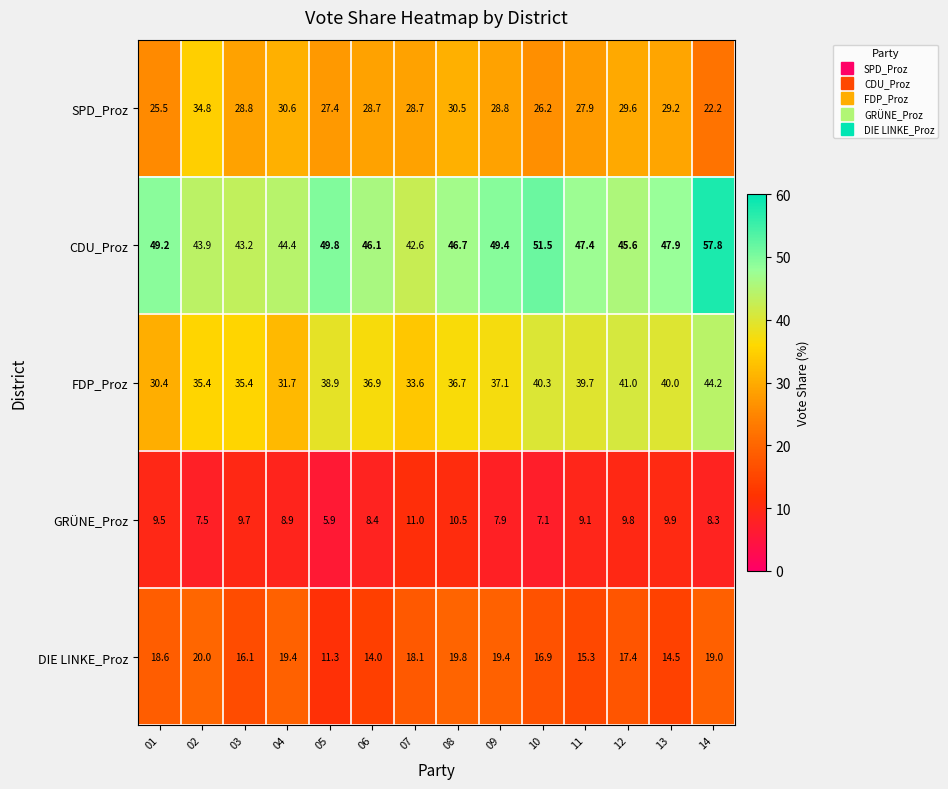

Which series has the largest total across all categories?

CDU_Proz